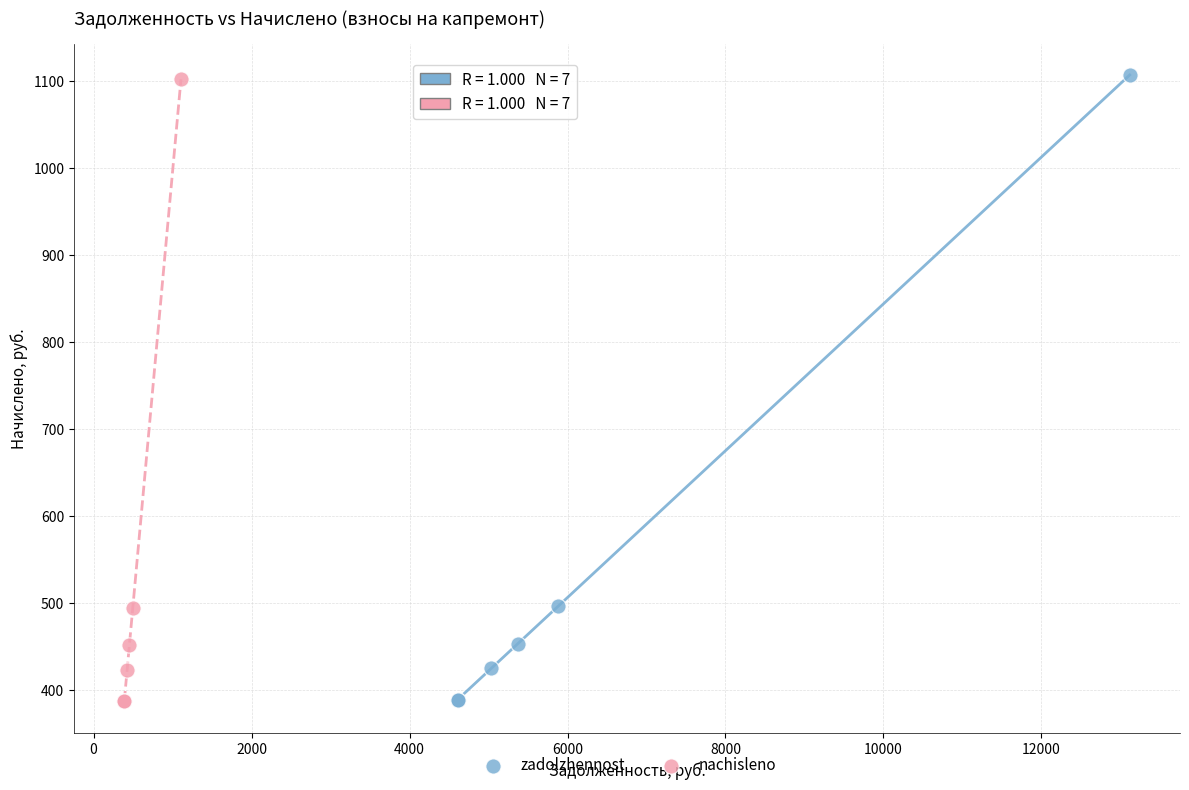

Which series has the largest Y range (max minus min)?

zadolzhennost